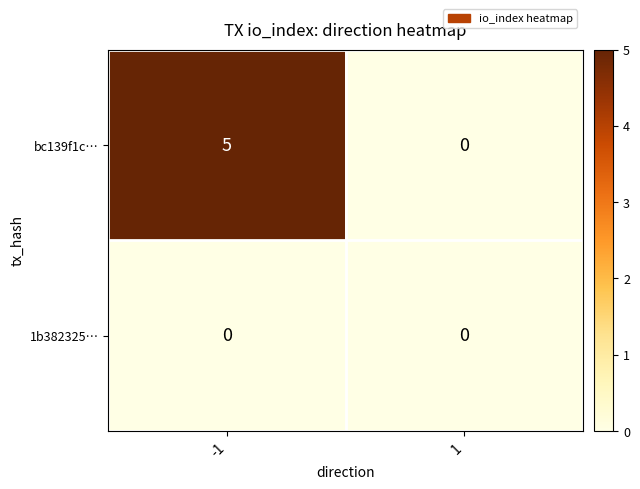

Is the value of bc139f1c… at -1 greater than the value of 1b382325… at 1?

Yes